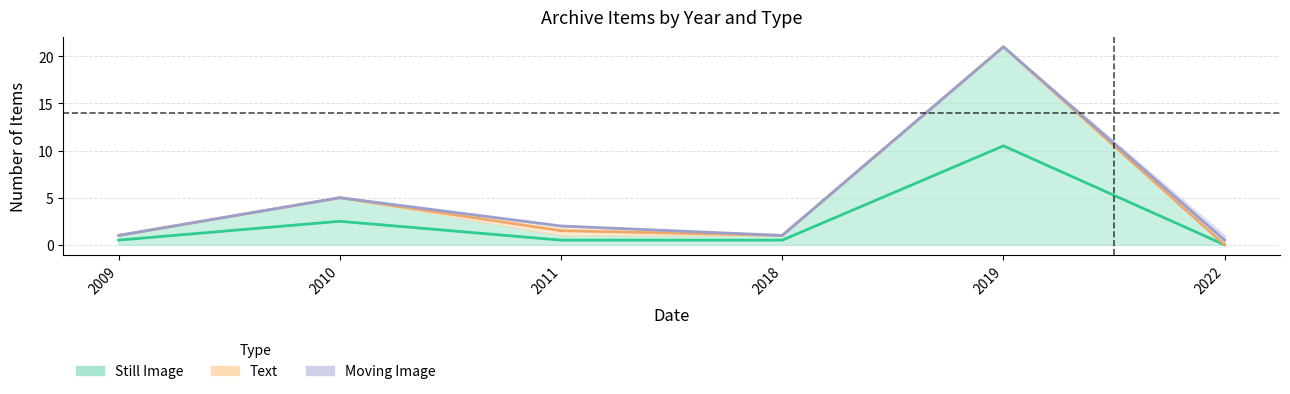

Between 2011 and 2022, which series saw the biggest shift?

Still Image